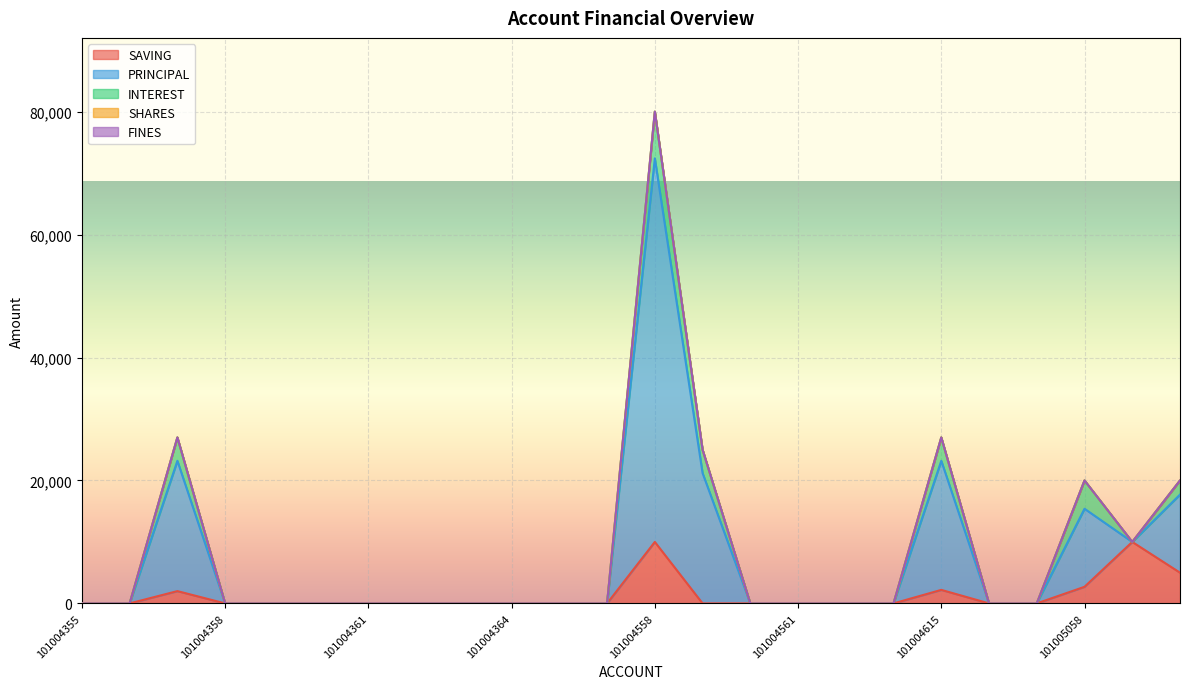

Reading right to left, extract all data points from this chart.

SAVING: 5000	10000	2700	0	0	2200	0	0	0	0	0	10000	0	0	0	0	0	0	0	0	0	2000	0	0
PRINCIPAL: 12700	0	12700	0	0	21000	0	0	0	0	21200	62400	0	0	0	0	0	0	0	0	0	21200	0	0
INTEREST: 2300	0	4600	0	0	3800	0	0	0	0	3800	7600	0	0	0	0	0	0	0	0	0	3800	0	0
SHARES: 0	1	0	0	0	0	0	0	0	0	0	0	0	0	0	0	0	0	0	0	0	0	0	0
FINES: 0	0	0	0	0	0	0	0	0	0	0	0	0	0	0	0	0	0	0	0	0	0	0	0